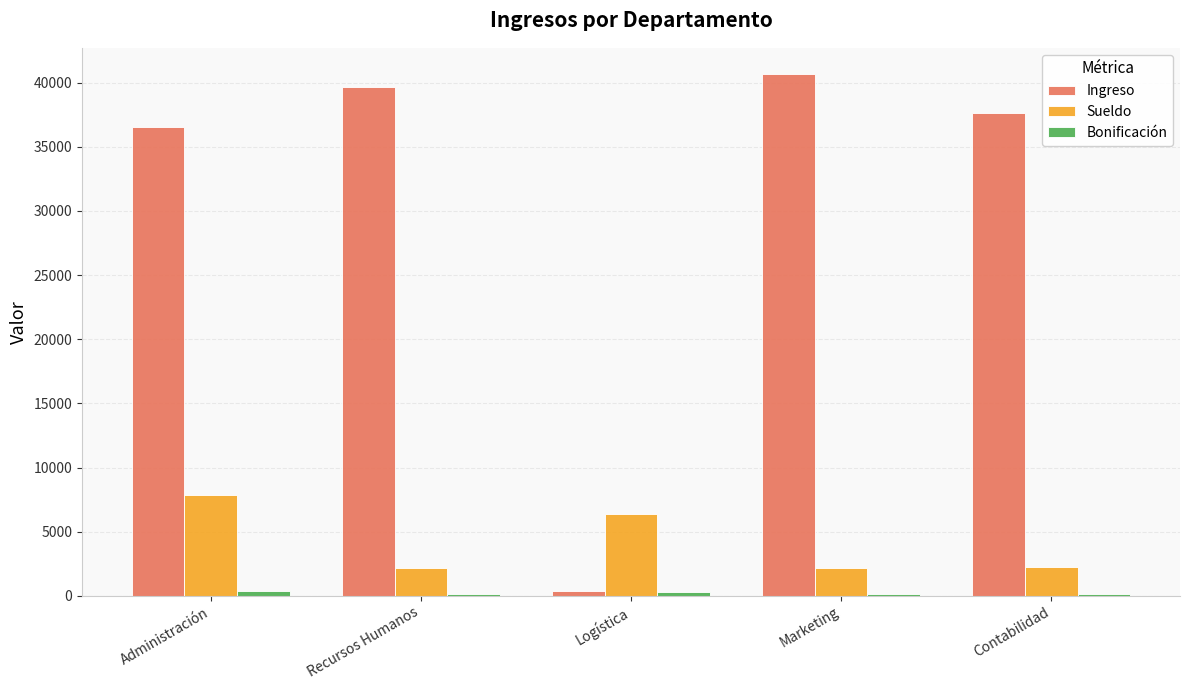

Is it true that Ingreso equals 59046.8 at Recursos Humanos?

False